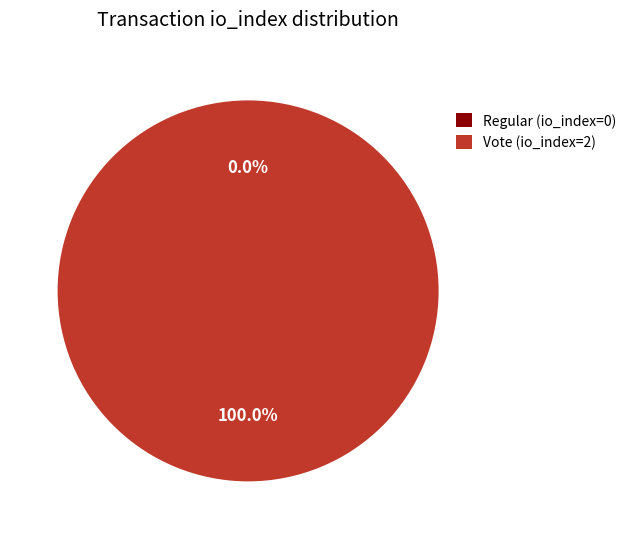

Combined, what portion of the pie is Vote (io_index=2) and Regular (io_index=0)?

100.0%